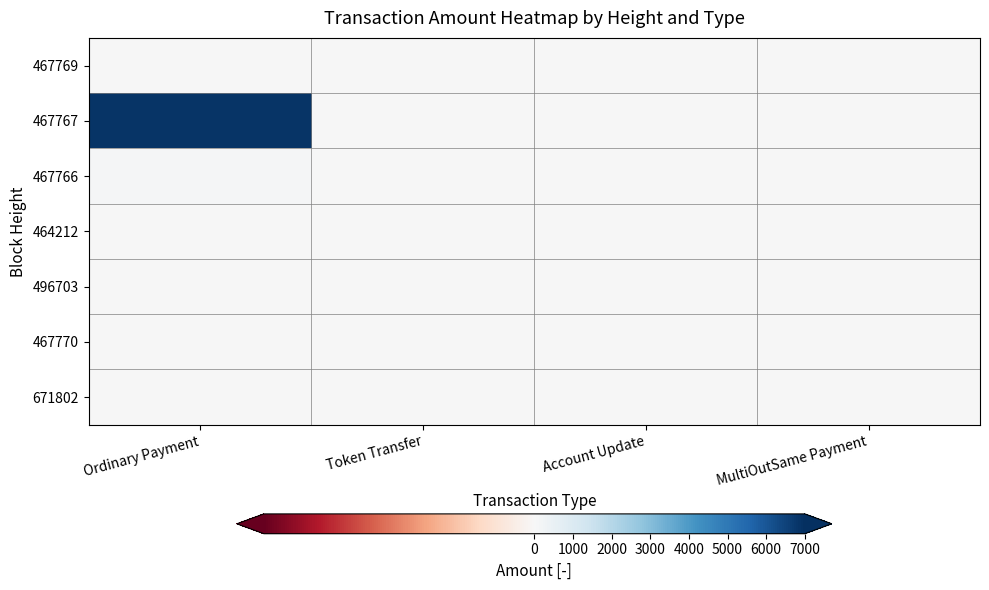

Which series has the largest total across all categories?

467767